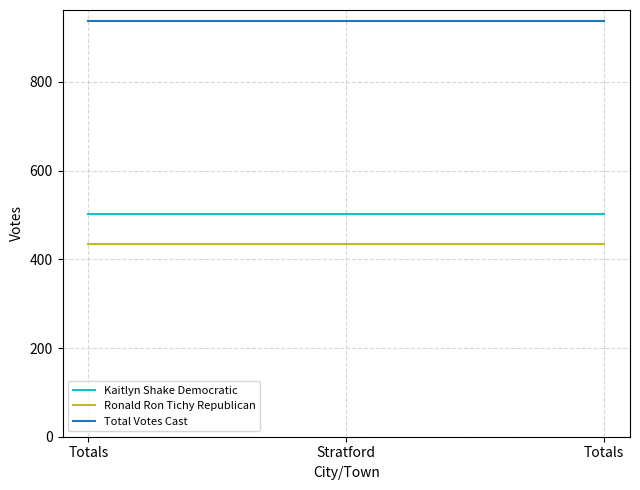

How many distinct data groups are displayed?

3